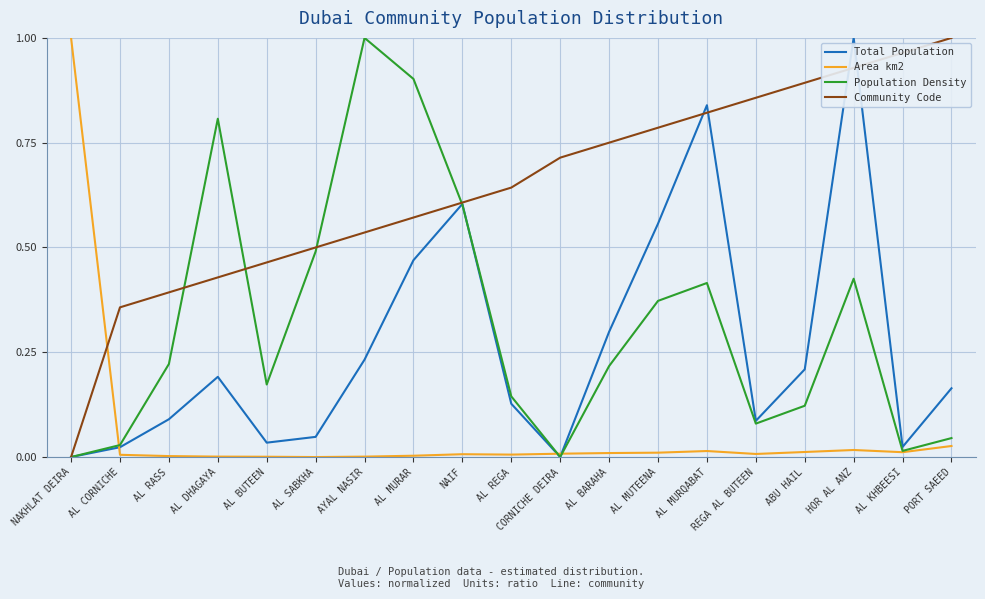

In Area km2, how many points are higher than both neighbors (excluding endpoints)?

3